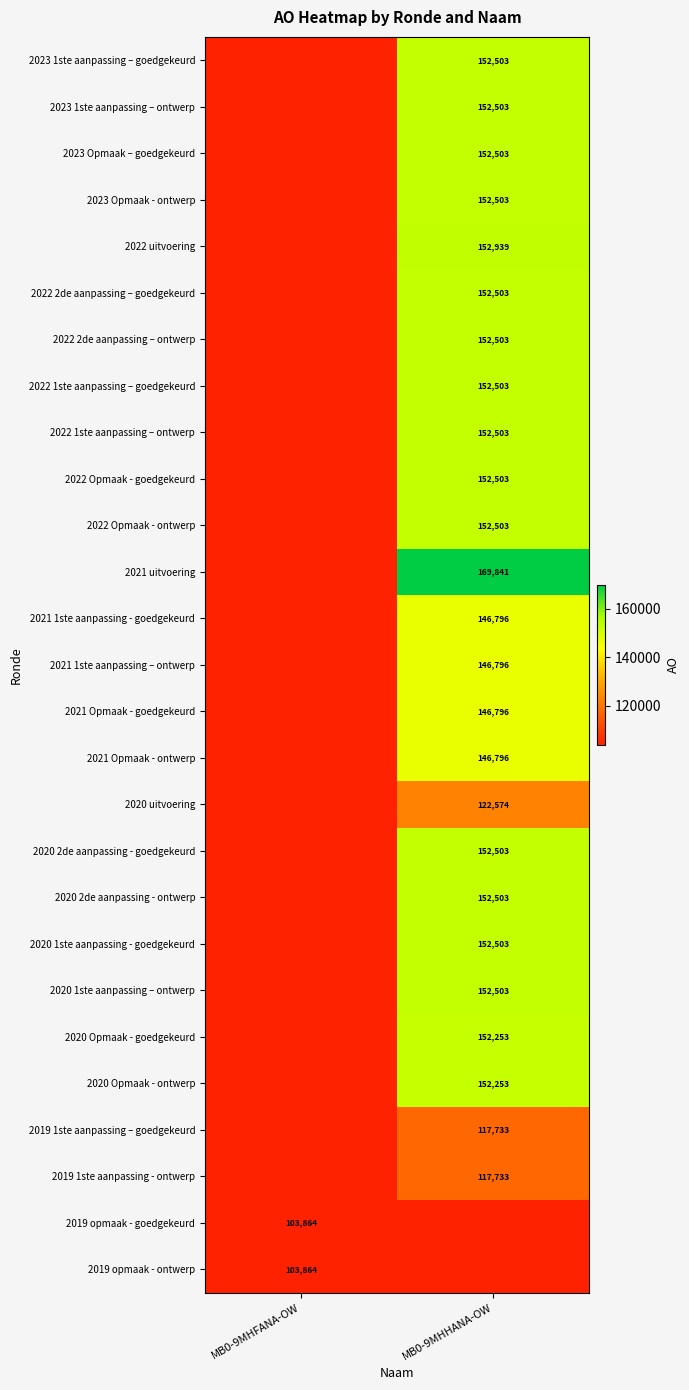

The 2020 Opmaak - goedgekeurd series shows 45784 at MB0-9MHHANA-OW. True or false?

False